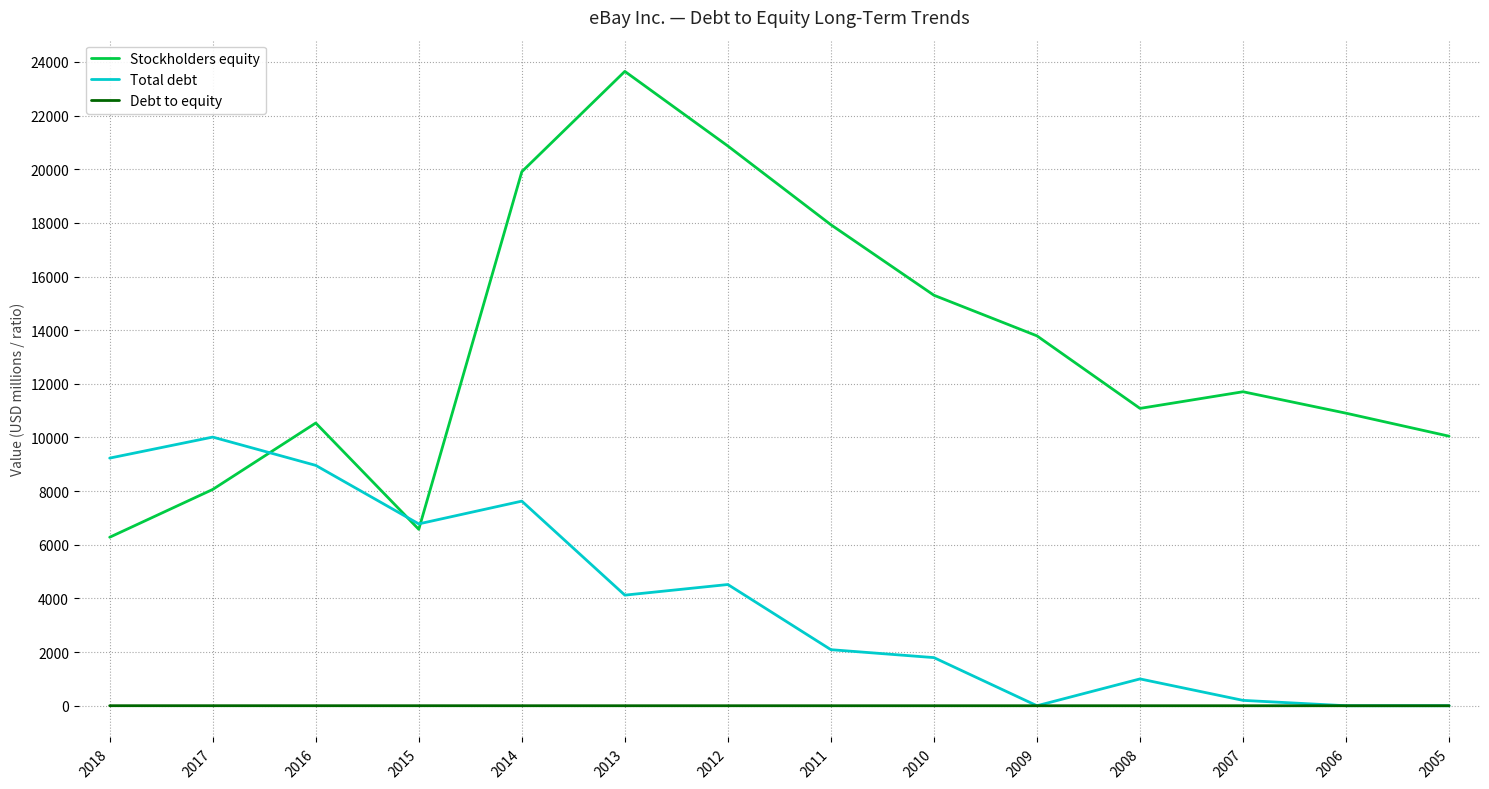

At which label is Total debt closest to 5007?

2012